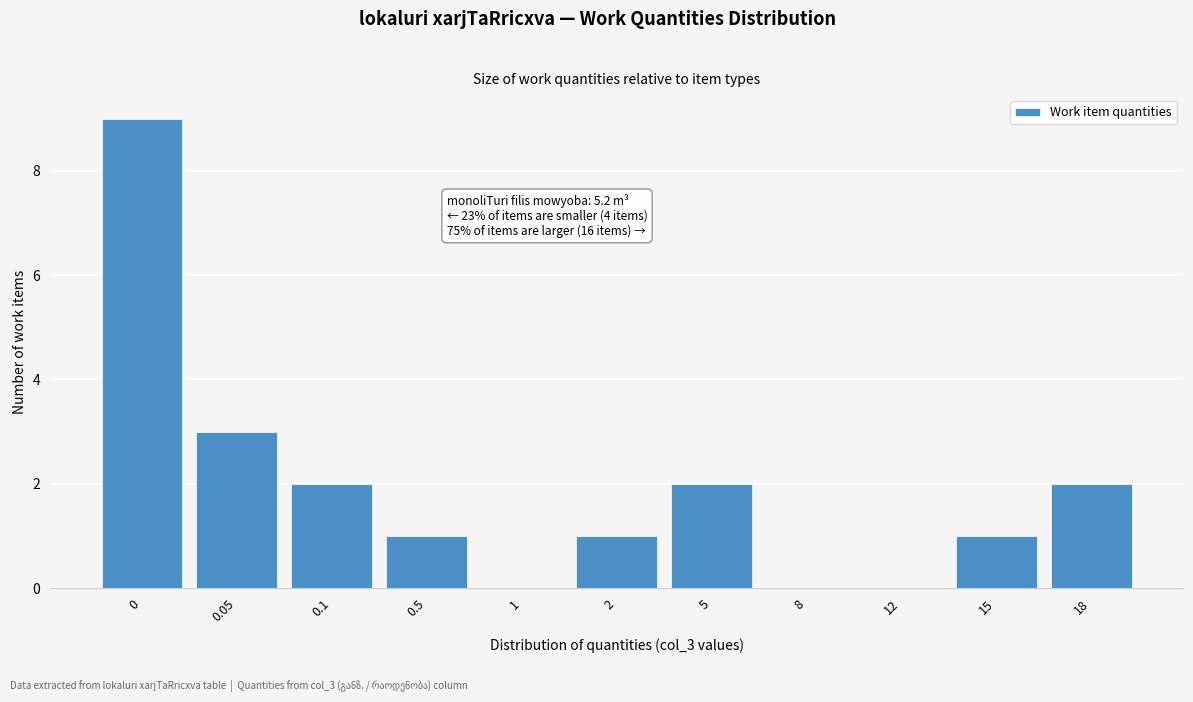

Reading left to right, transcribe all the data shown in this chart.

0=9	0.05=3	0.1=2	0.5=1	1=0	2=1	5=2	8=0	12=0	15=1	18=2